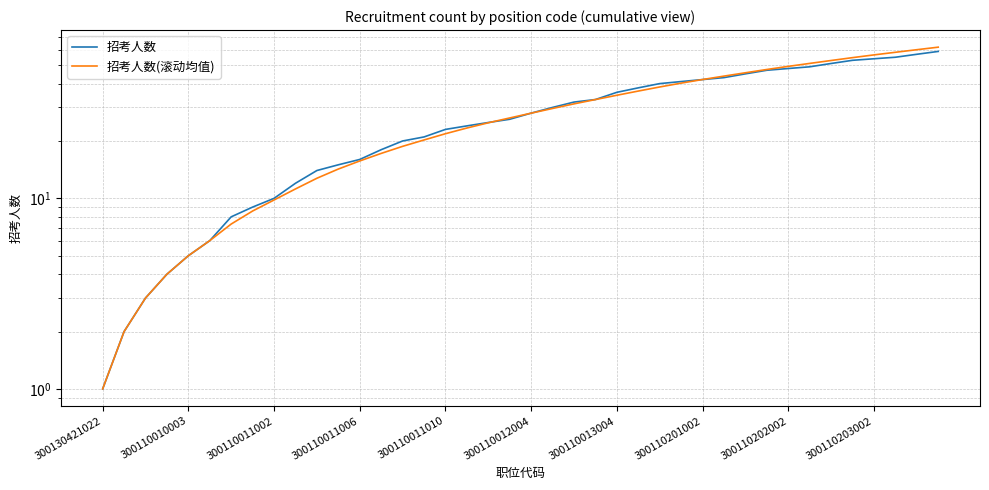

Between 36 and 35, which is larger?

36